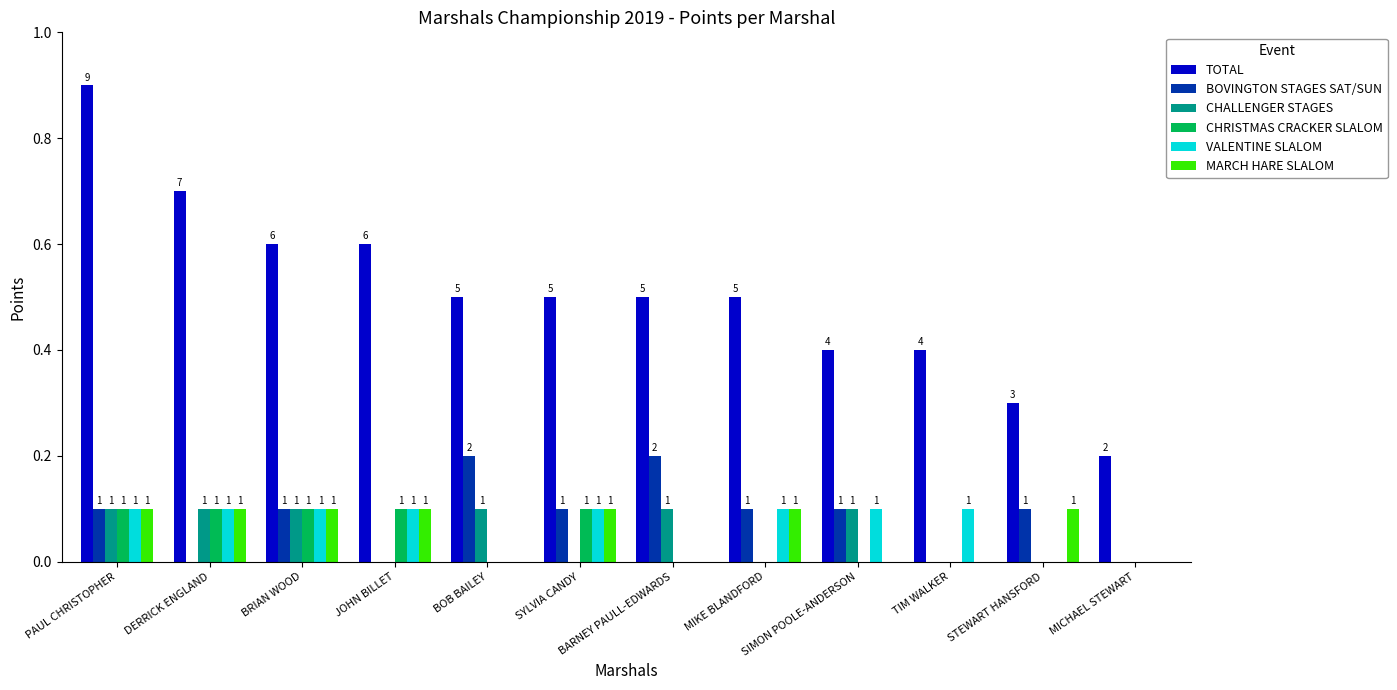

Does the chart contain stacked bars?

No